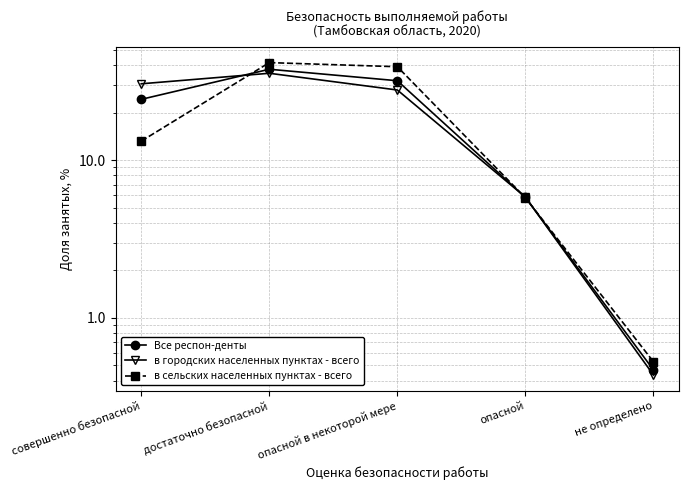

True or false: Все респон-денты has a value of 8.4 at совершенно безопасной.

False